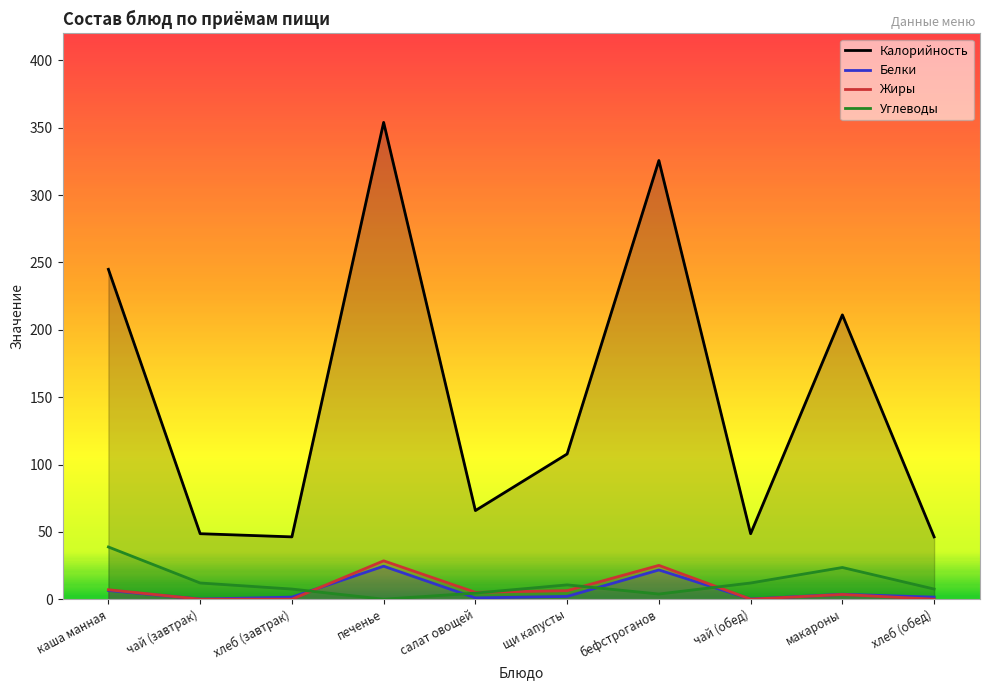

Rank the series by their maximum value, from lowest to highest.

Белки, Жиры, Углеводы, Калорийность